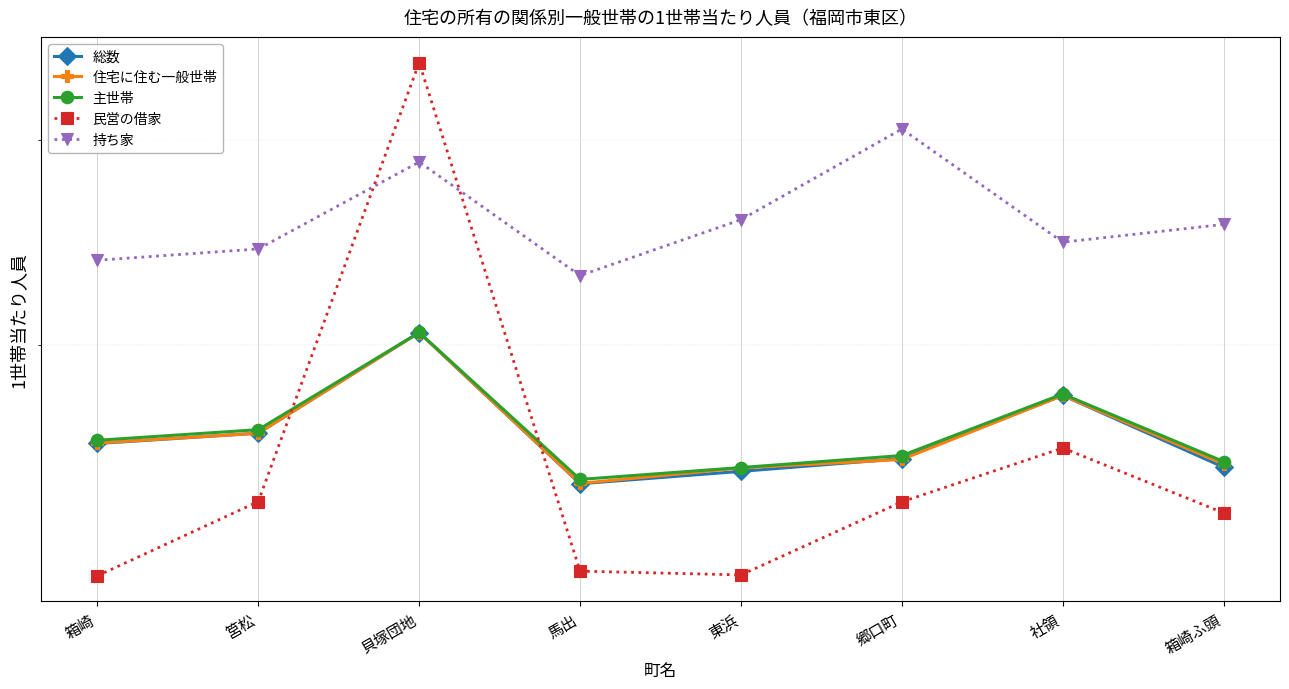

Where is 住宅に住む一般世帯 nearest to the value 1?

馬出